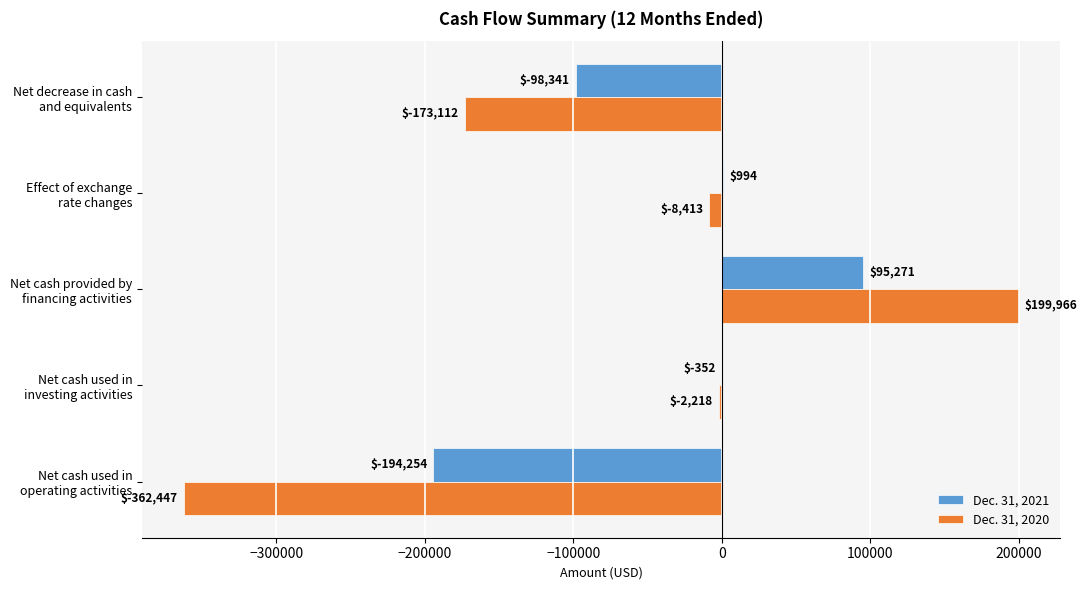

Which series has the largest total across all categories?

Dec. 31, 2021